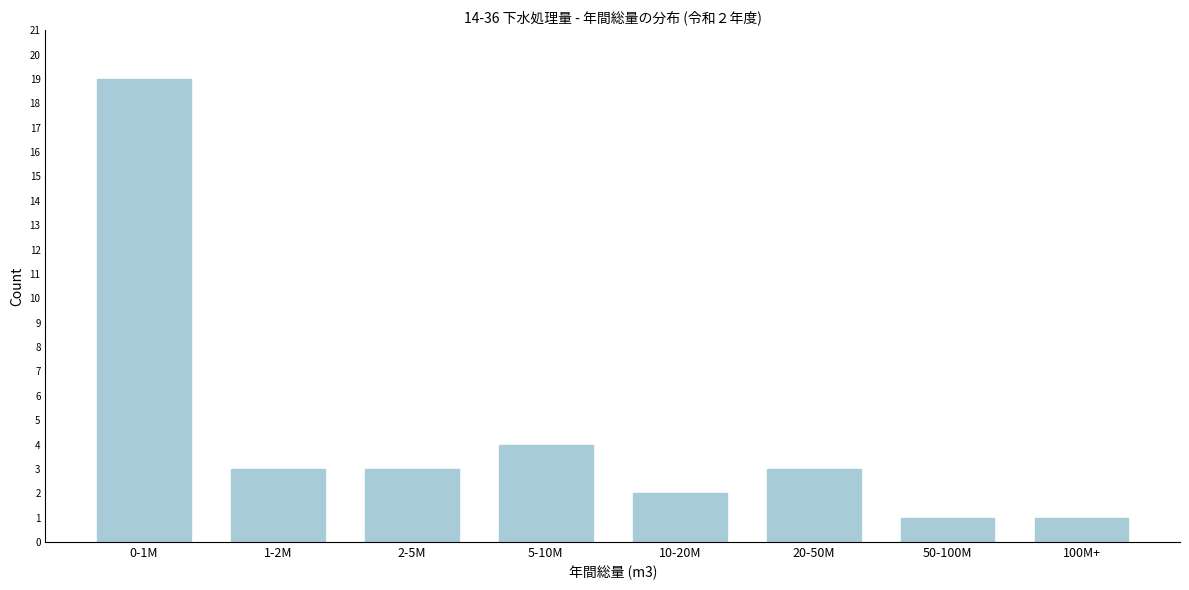

Reading left to right, what are all the values shown in this chart?

19	3	3	4	2	3	1	1